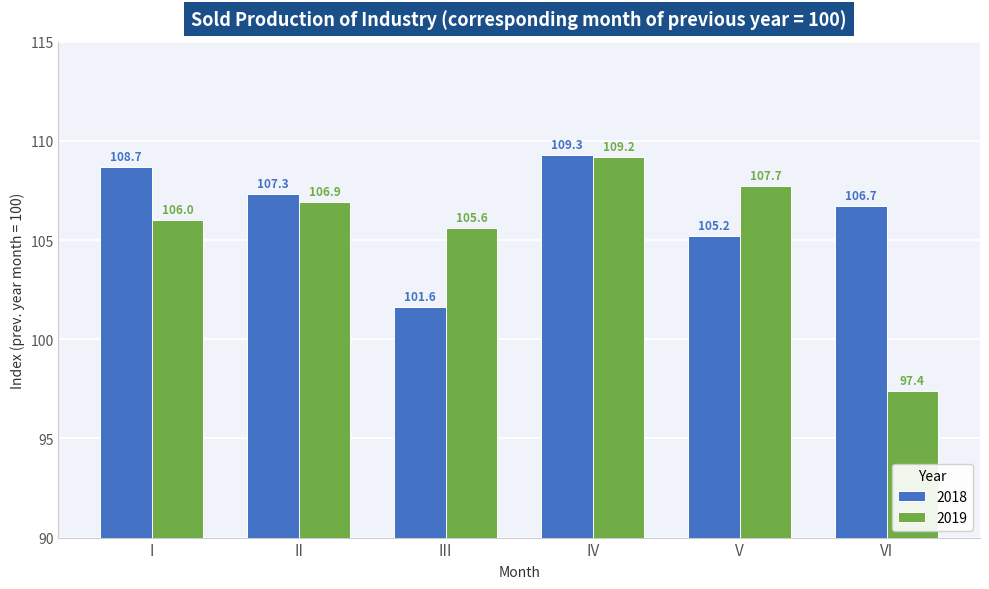

At how many categories does at least one series exceed 101?

6